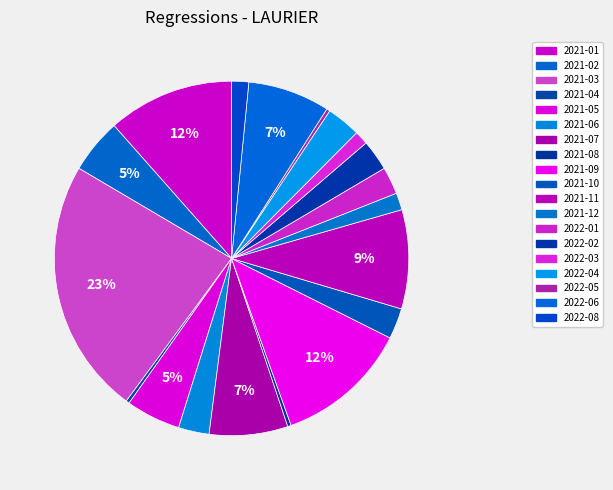

Is there any slice that represents more than half of the pie?

No